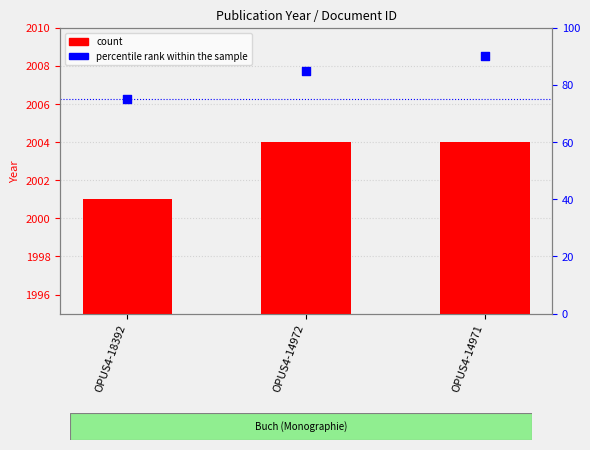

Which series has the largest total across all categories?

count